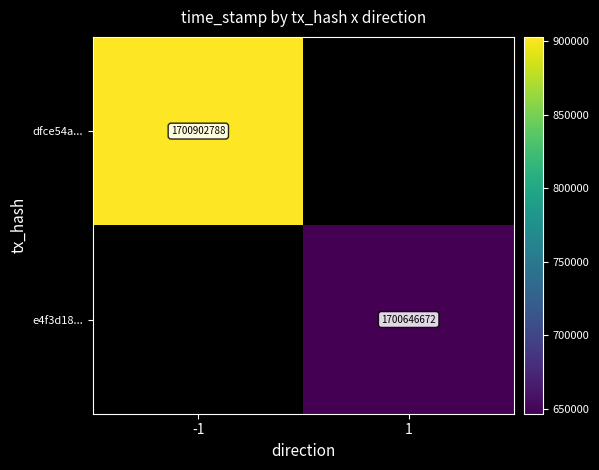

True or false: dfce54a... has a value of 1700902788 at -1.

True